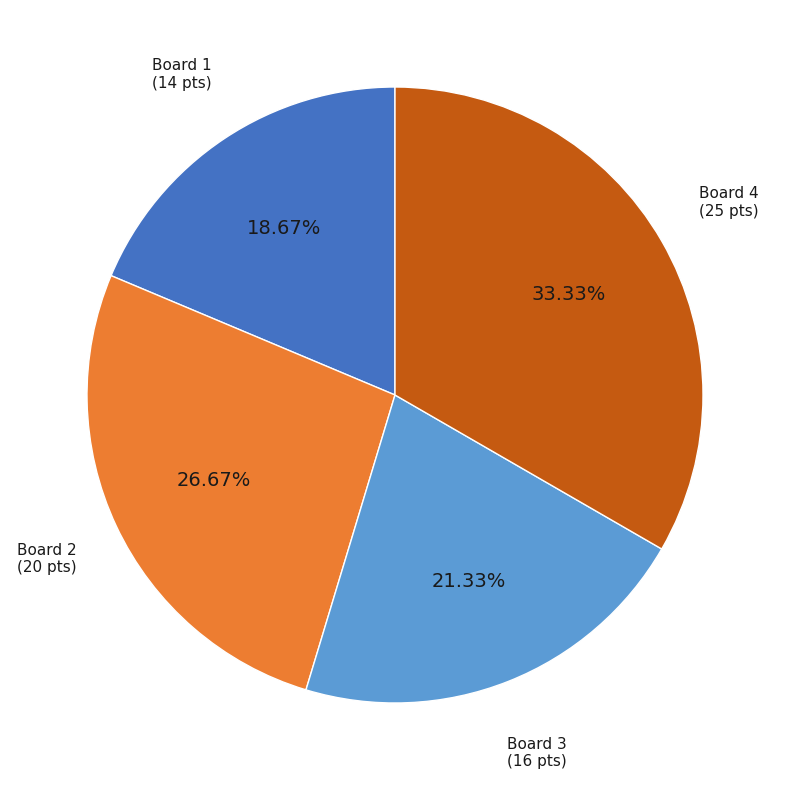

Count the number of slices in the pie.

4